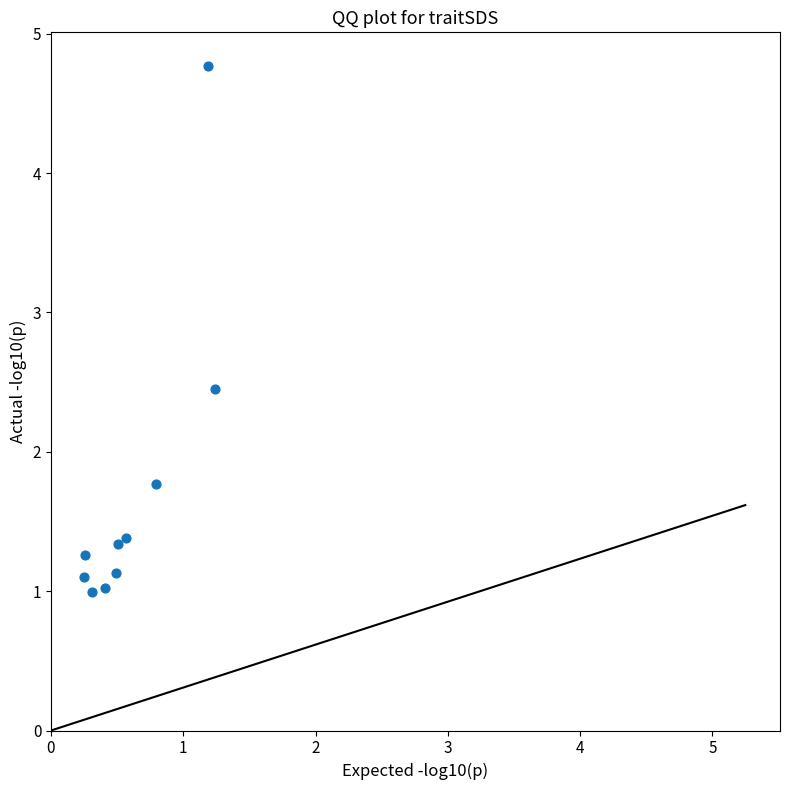

What is the range of X values (max minus min)?

1.0